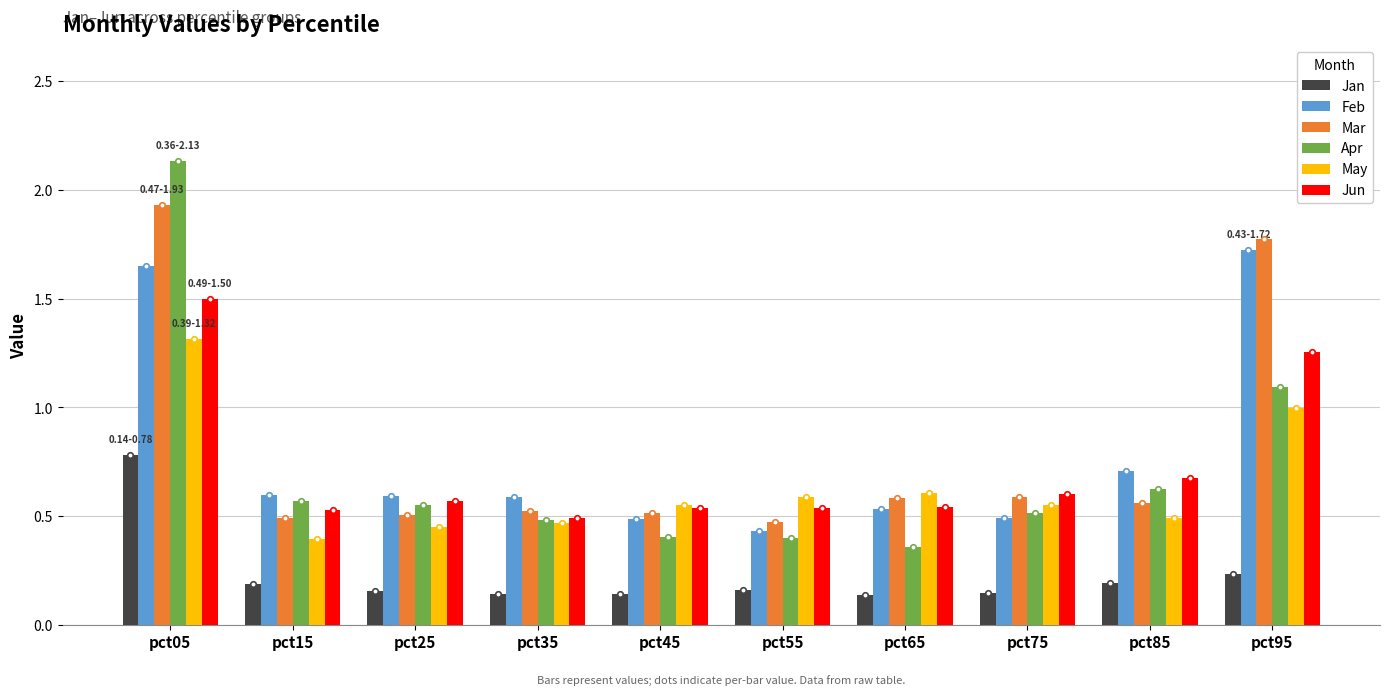

Rank the series at pct05 from lowest to highest value.

Jan, May, Jun, Feb, Mar, Apr